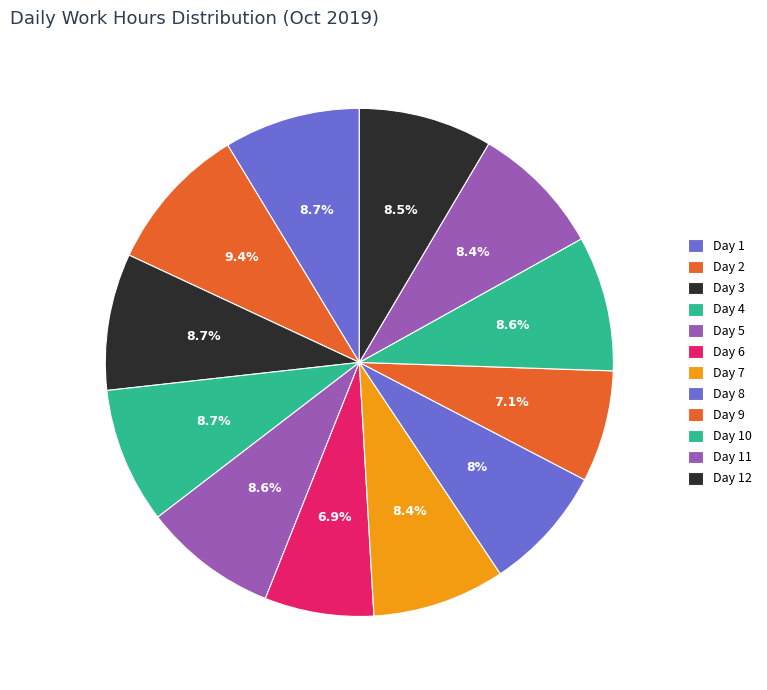

Approximately how many times larger is the value at Day 12 compared to Day 9?

1.2